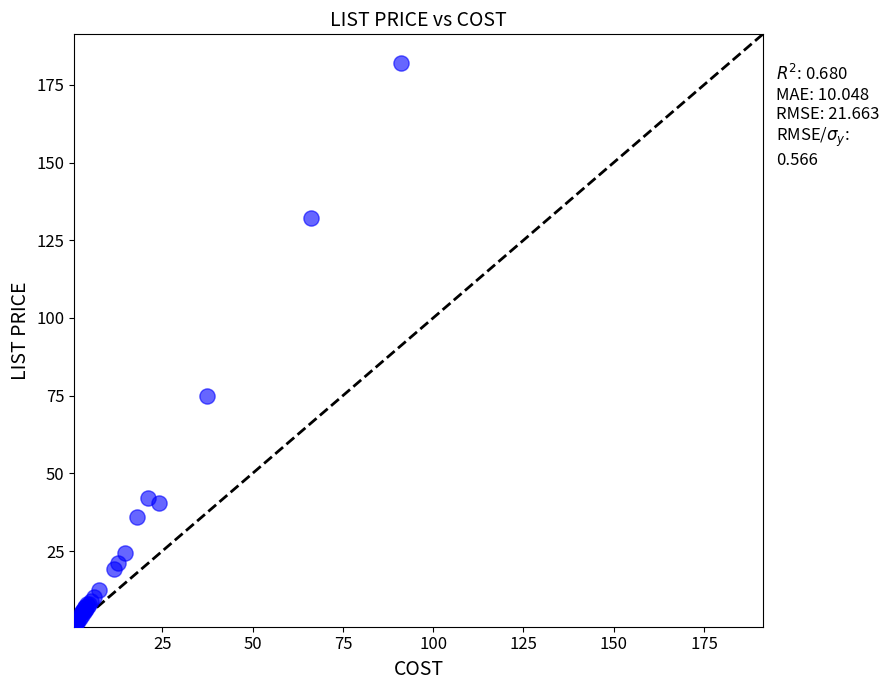

What Y value in the scatter plot is closest to 91?

75.0